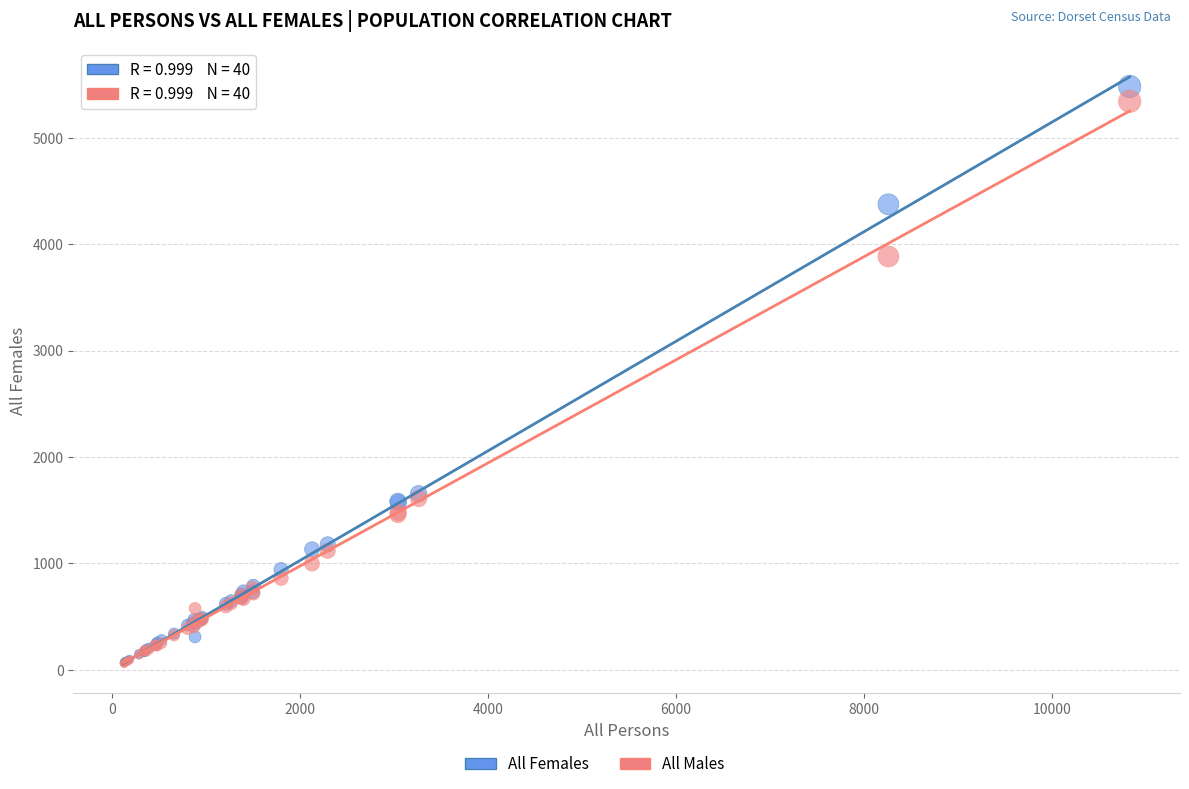

Which series has the widest spread of Y values?

All Females